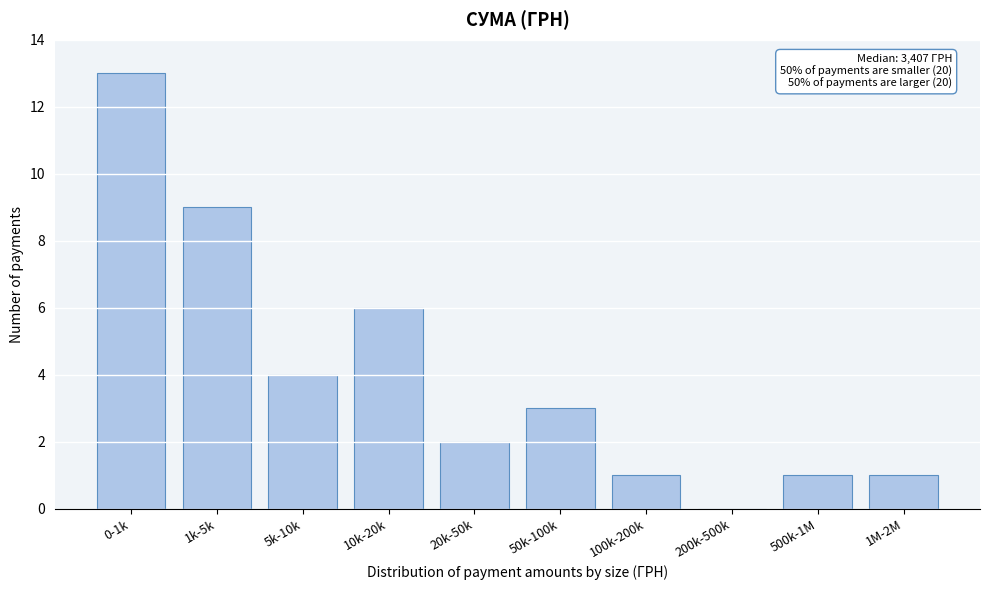

Reading left to right, transcribe all the data shown in this chart.

0-1k=13	1k-5k=9	5k-10k=4	10k-20k=6	20k-50k=2	50k-100k=3	100k-200k=1	200k-500k=0	500k-1M=1	1M-2M=1